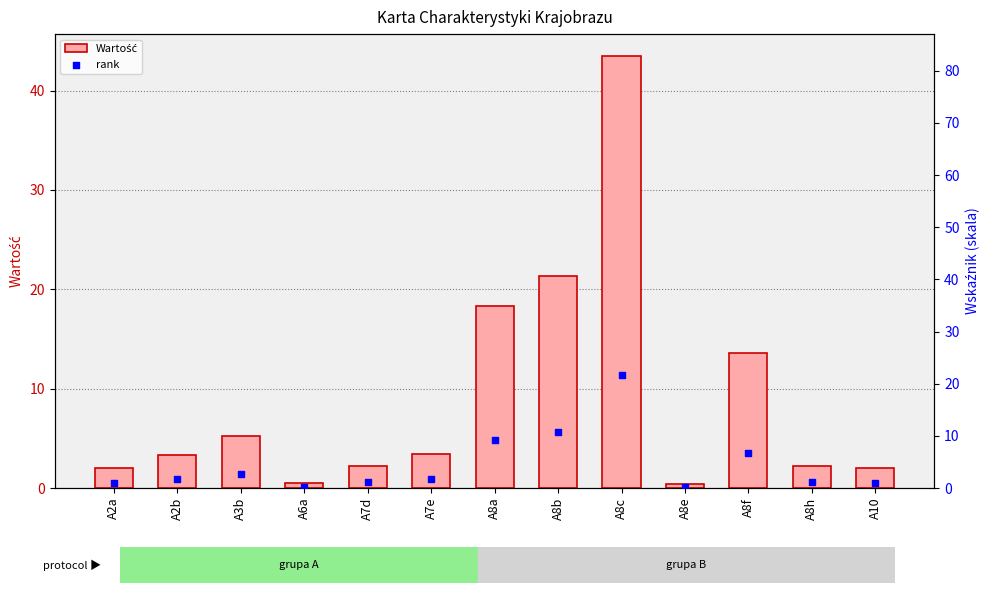

What is the total value across all series at A8a?

27.4